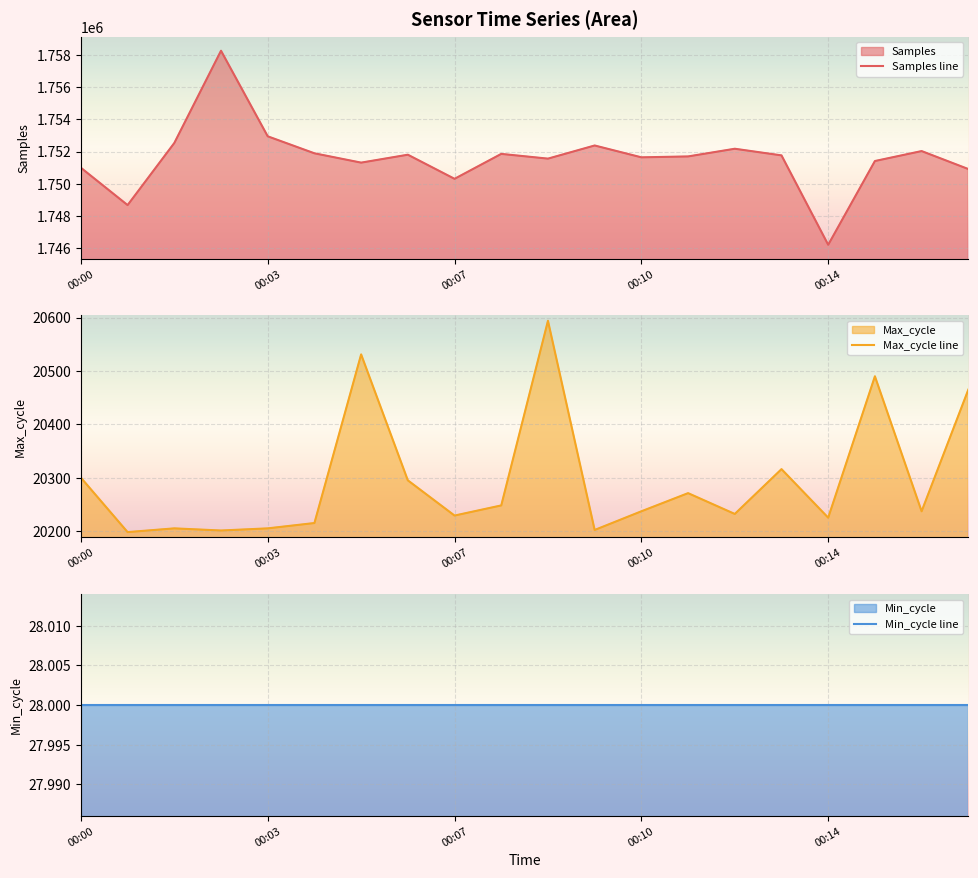

What is the highest value of the Min_cycle line series?

28